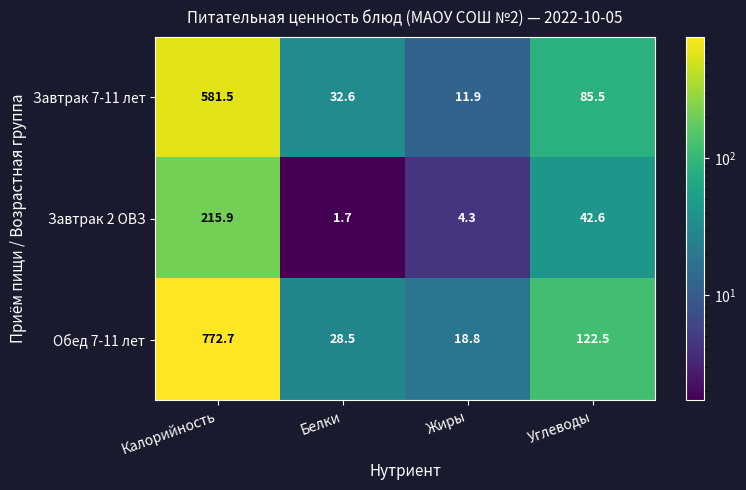

Count the number of data series in this chart.

3